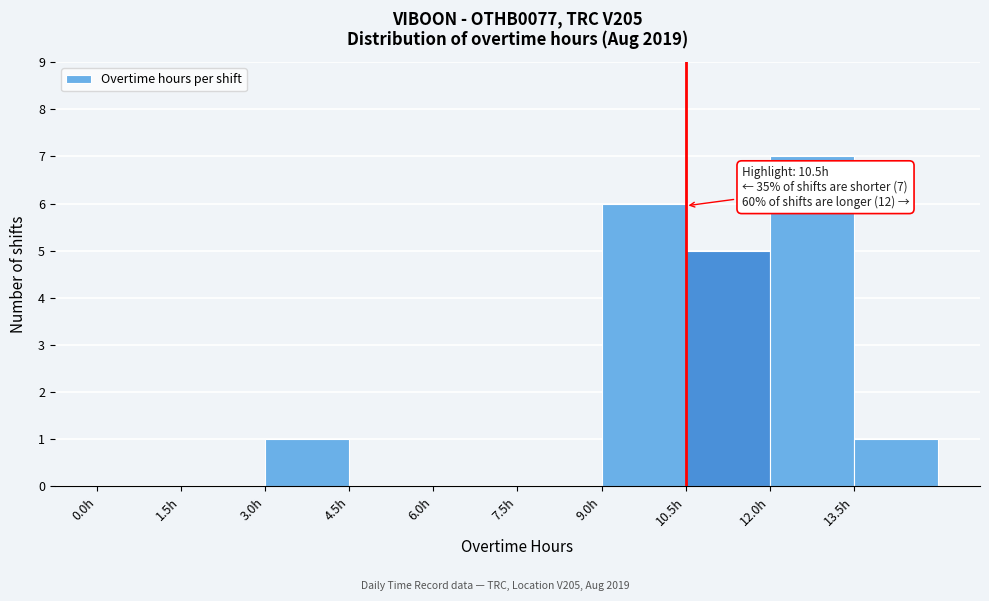

Over which range of the x-axis is the bar tallest?

12.0 to 13.5